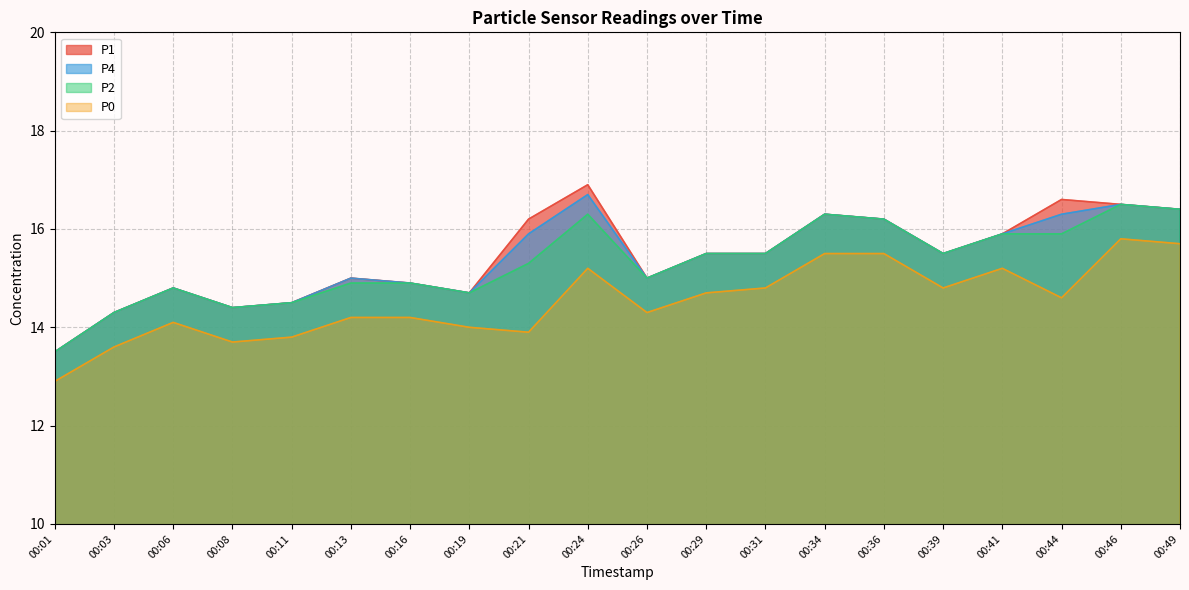

How many data points in P4 are less than 15?

7